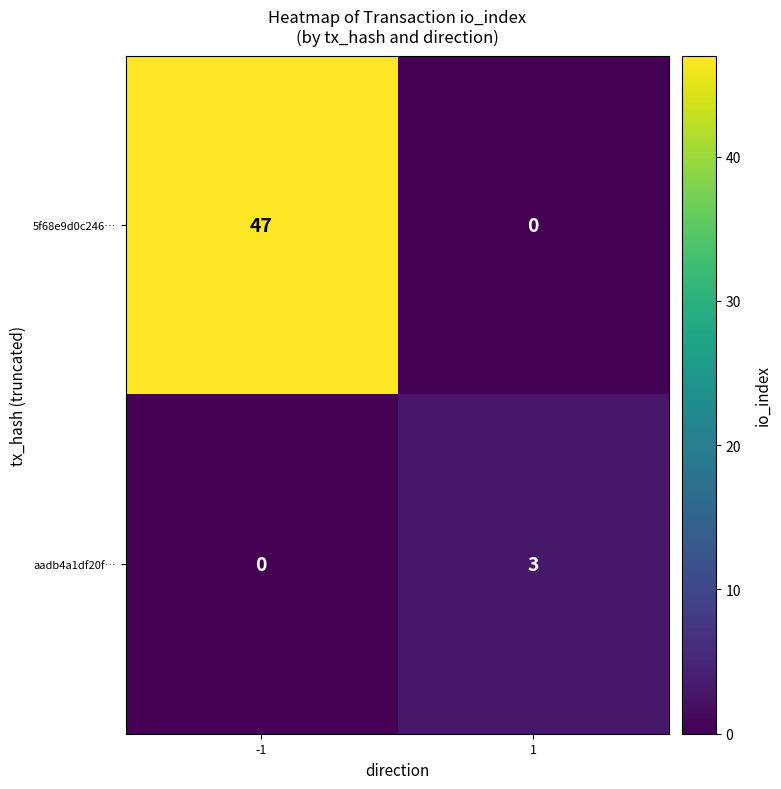

Which has a higher value, -1 or 1?

-1